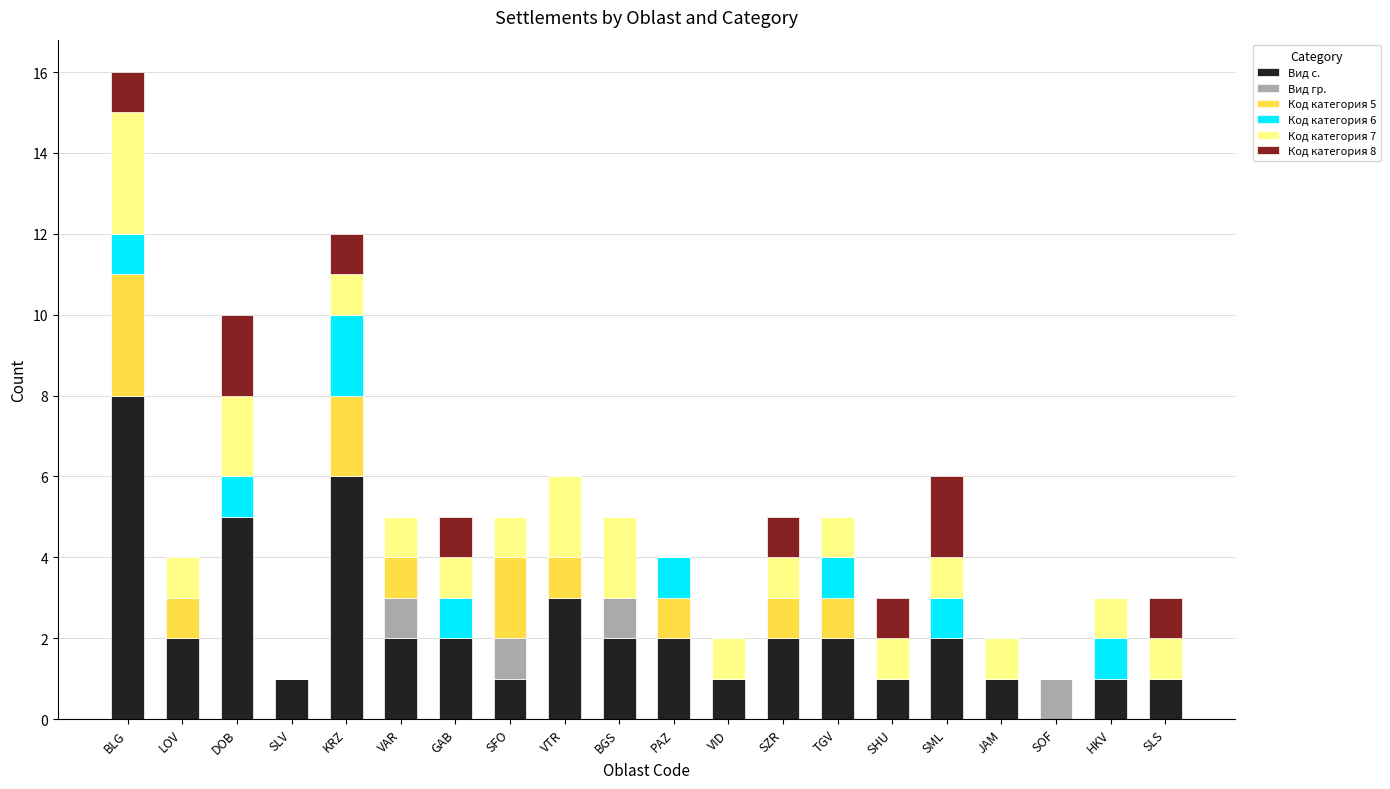

What is the total value across all series at DOB?

10